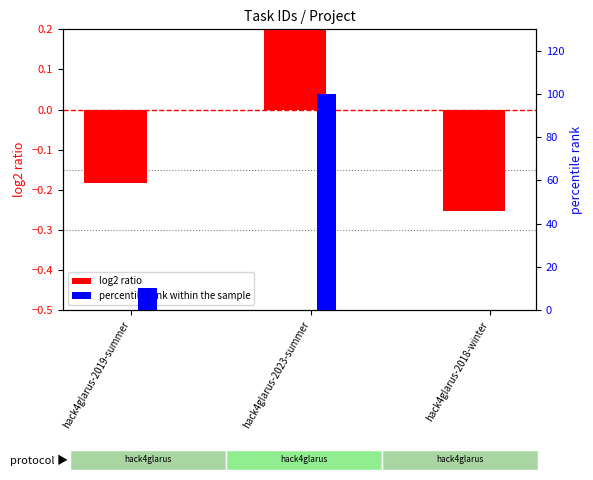

At which category does the chart reach its peak across all series?

hack4glarus-2023-summer